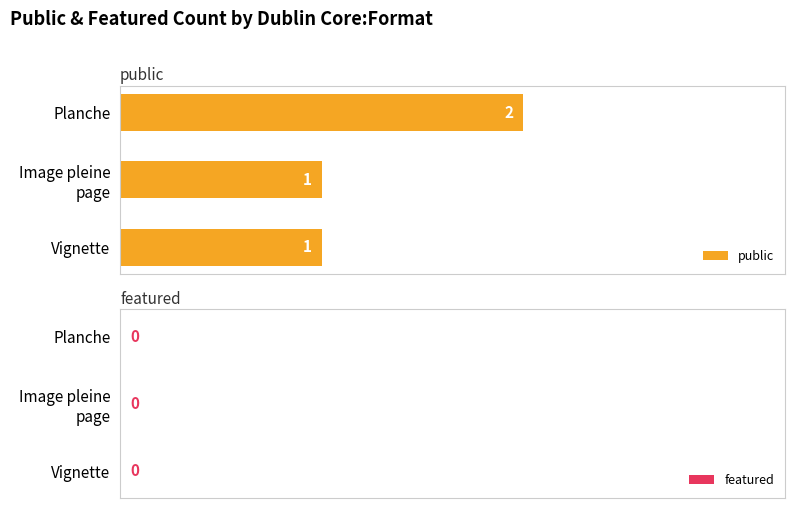

Reading bottom to top, extract all data points from this chart.

1	1	2